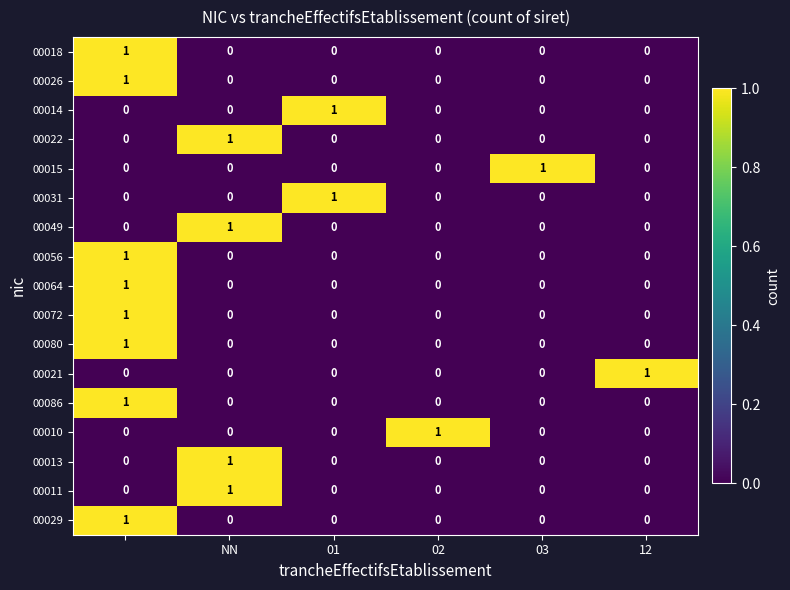

At how many categories does at least one series exceed 0?

6